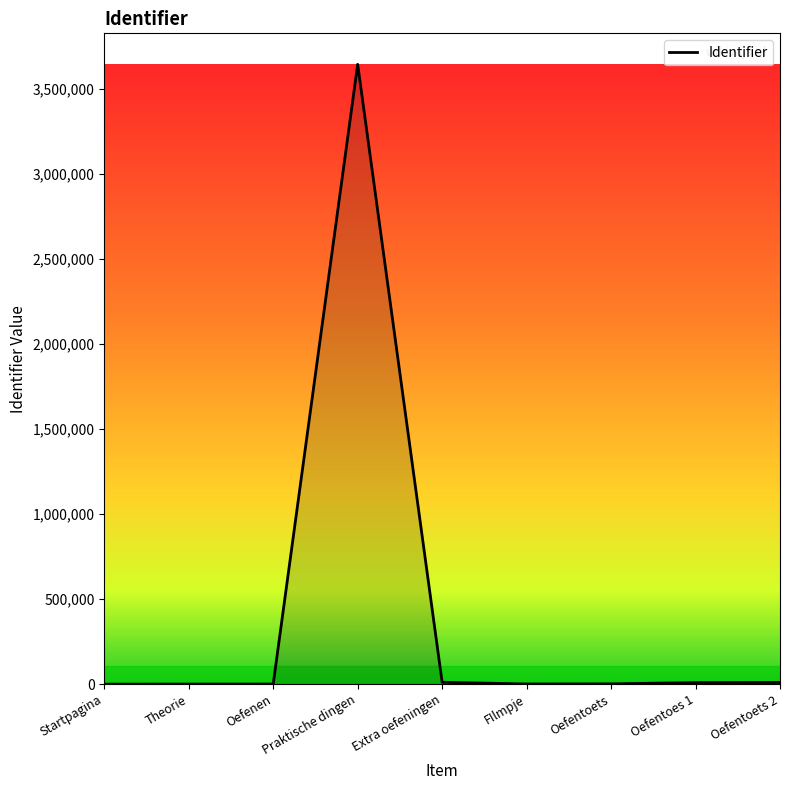

The chart shows a value of 2267091.9 at Startpagina. True or false?

False